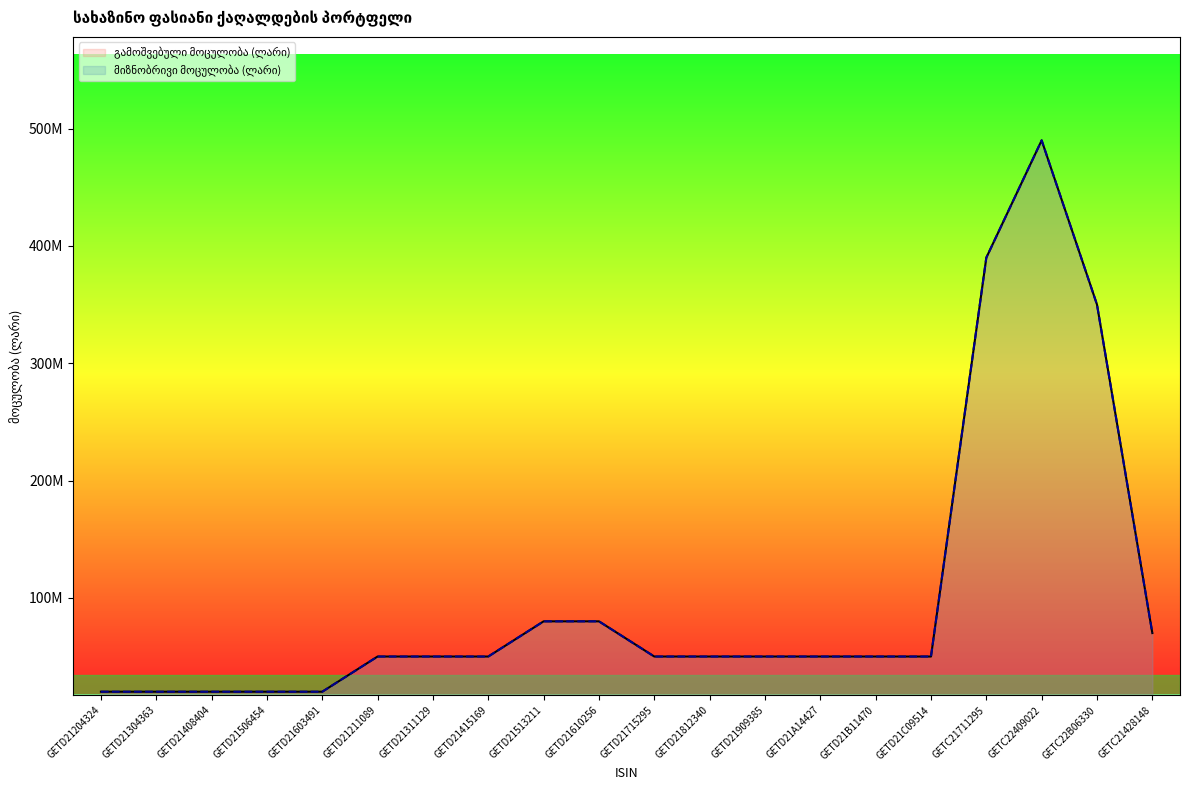

What is the difference between the maximum and minimum values in the გამოშვებული მოცულობა (ლარი) series?

470000000